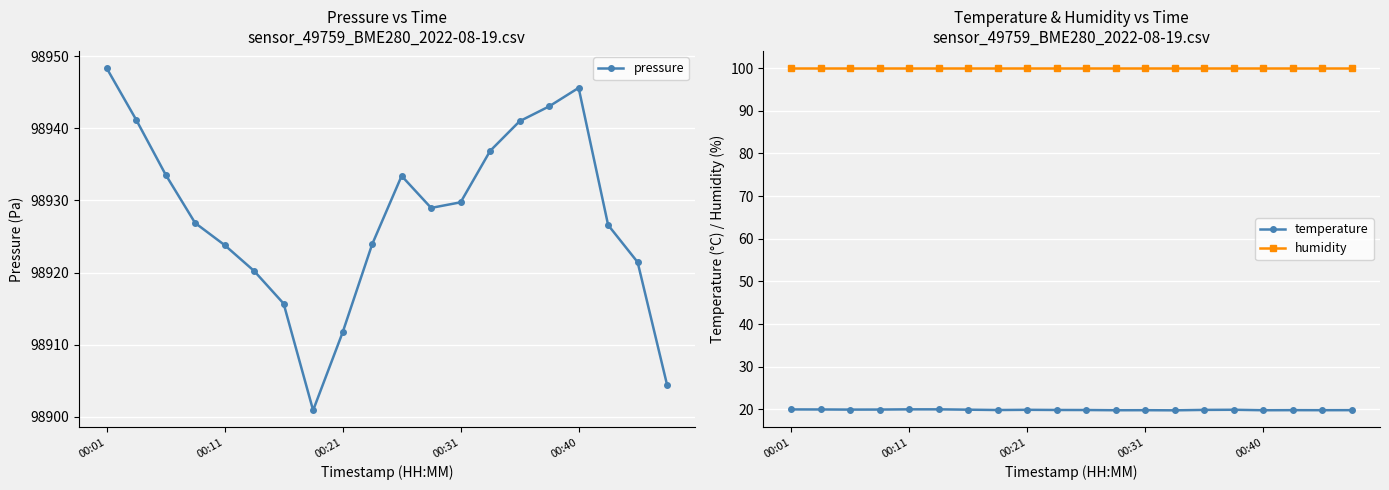

True or false: temperature and humidity cross at least once.

False